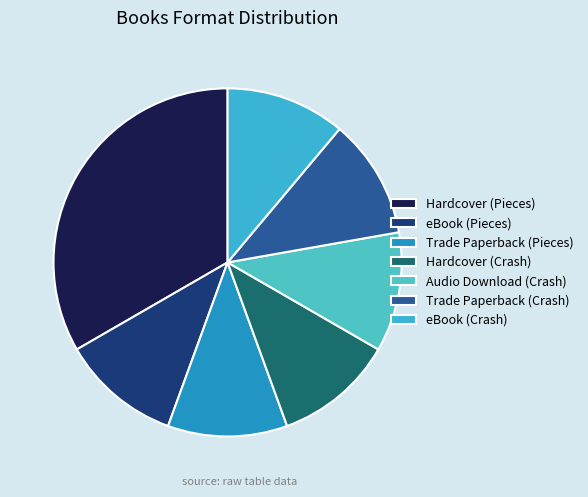

What is the largest slice in the pie chart?

Hardcover (Pieces)